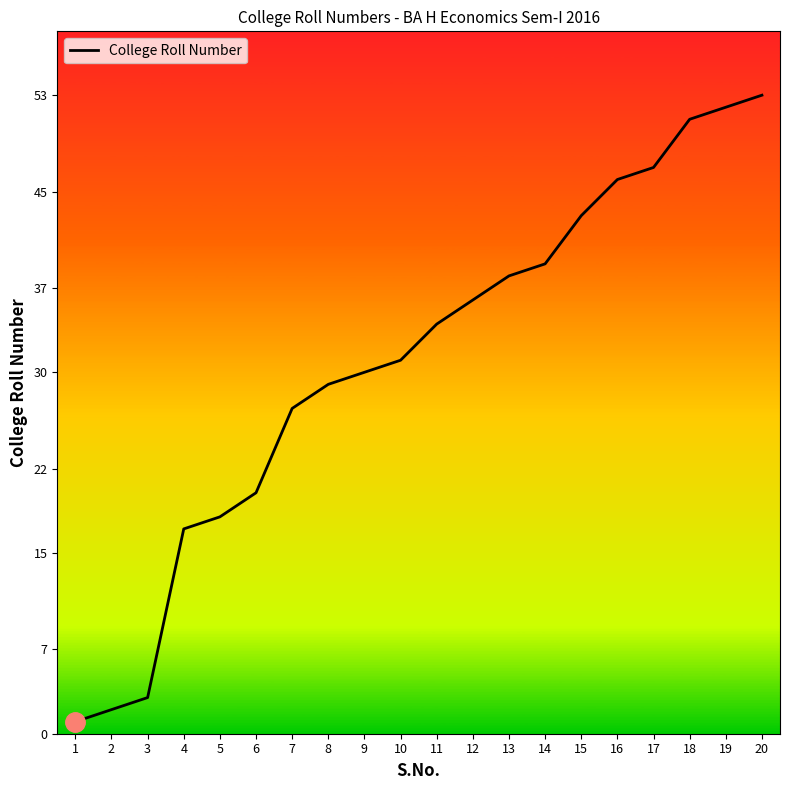

Reading left to right, extract all data points from this chart.

1=1	2=2	3=3	4=17	5=18	6=20	7=27	8=29	9=30	10=31	11=34	12=36	13=38	14=39	15=43	16=46	17=47	18=51	19=52	20=53